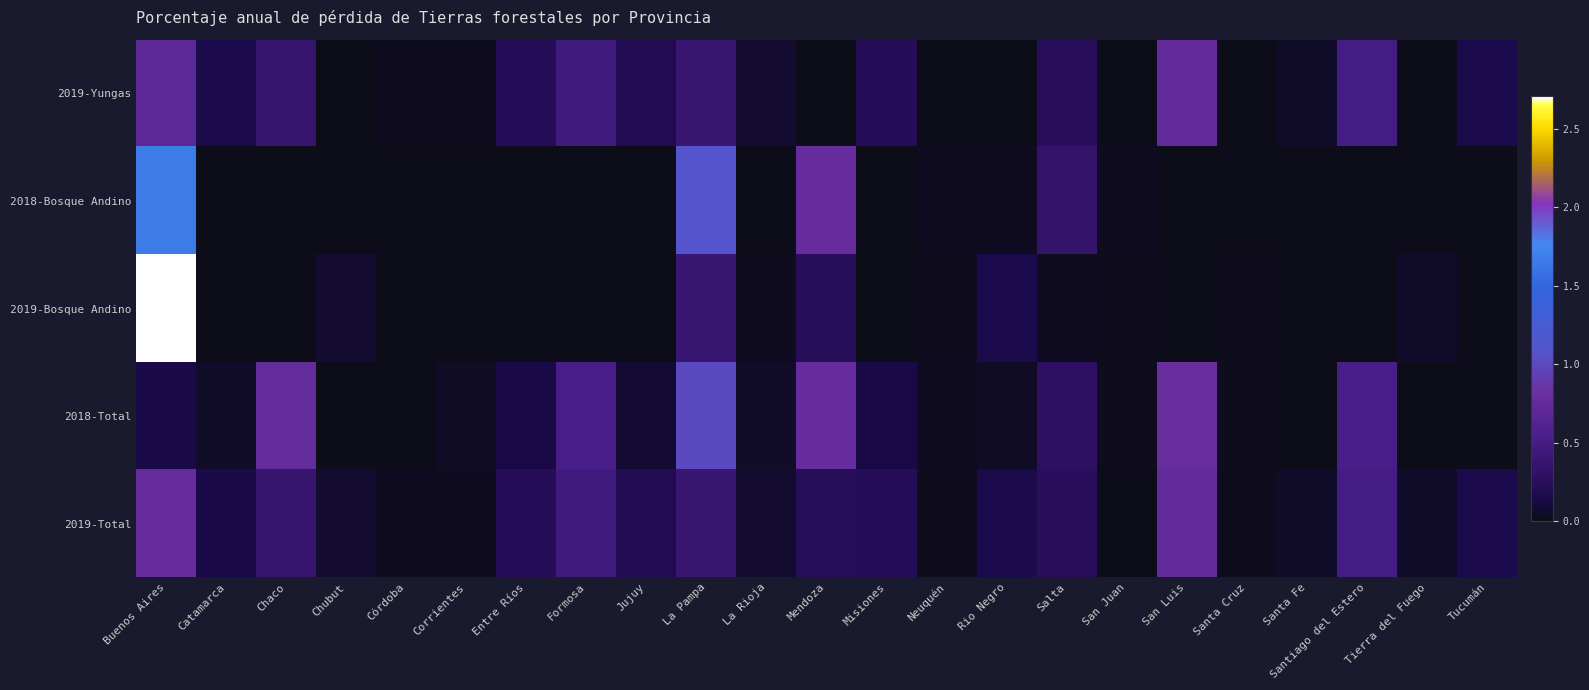

What is the spread (max minus min) of values at Chubut?

0.1